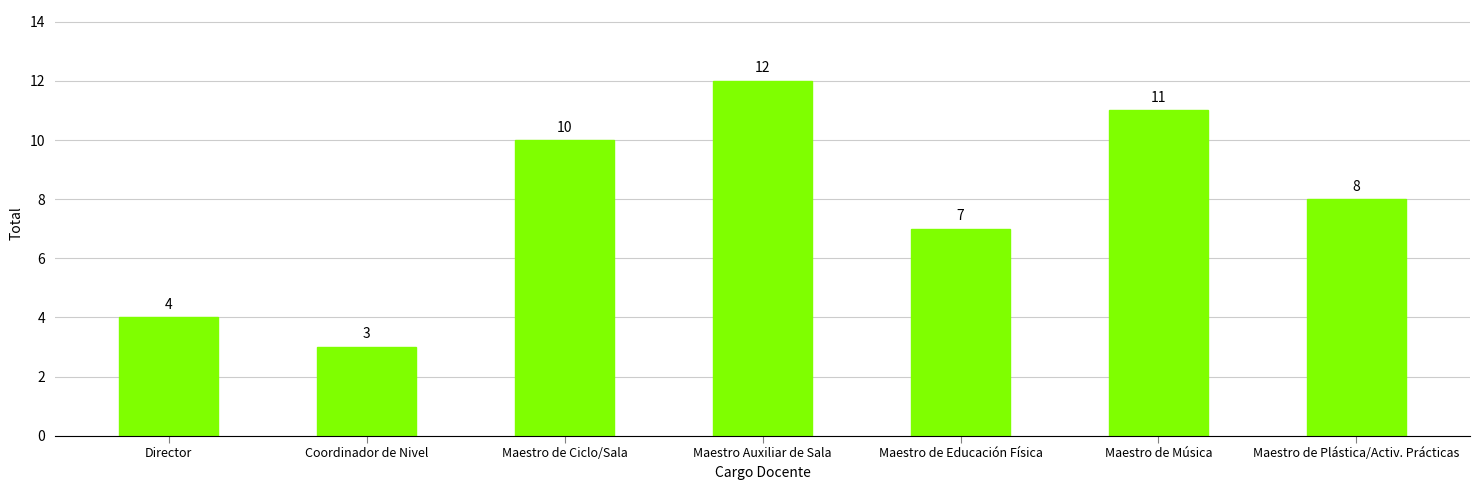

Does the chart contain any negative values?

No